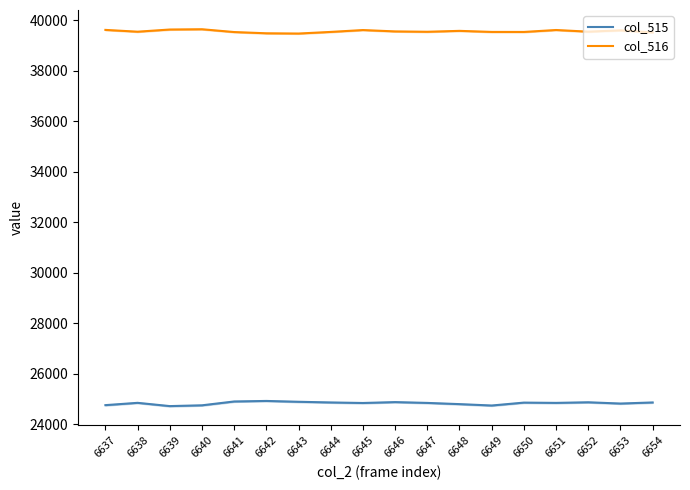

What is the difference between the highest and lowest values at 6648?

14772